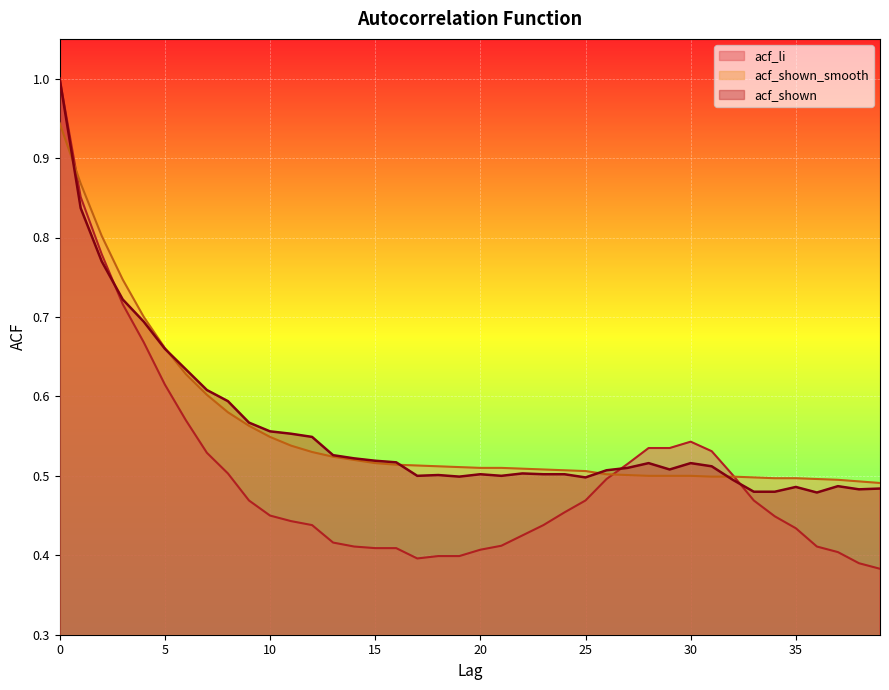

What is the sum of the acf_li values at 18 and 26?

0.9